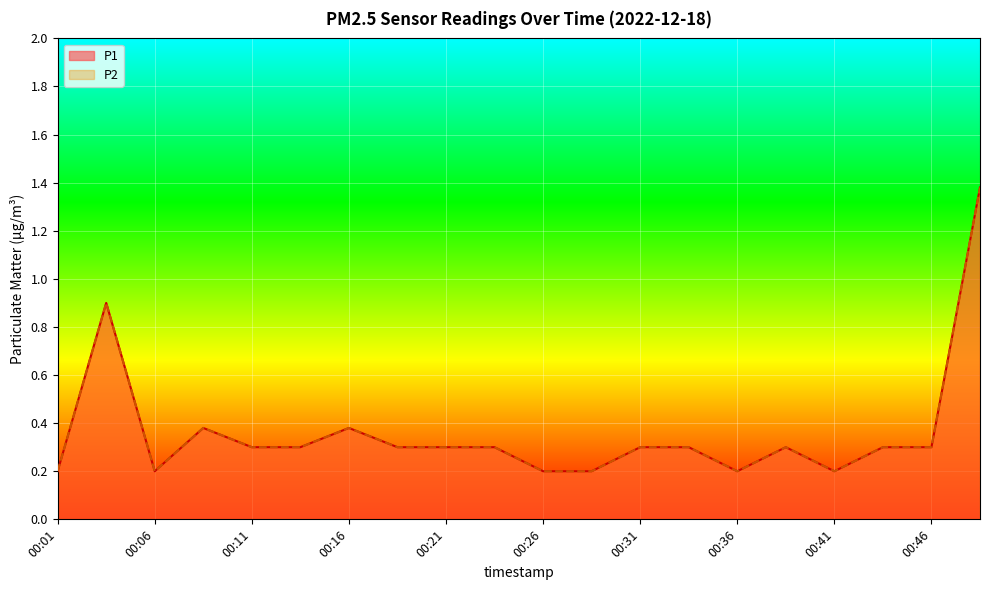

In P2, how many points are higher than both neighbors (excluding endpoints)?

4